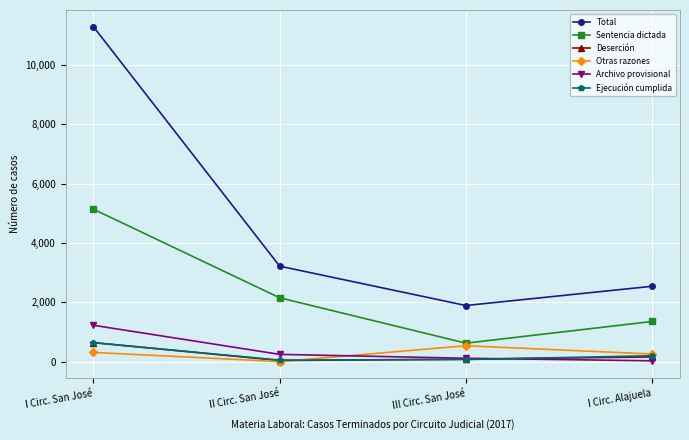

True or false: Ejecución cumplida has more than 1 interior local peaks.

False